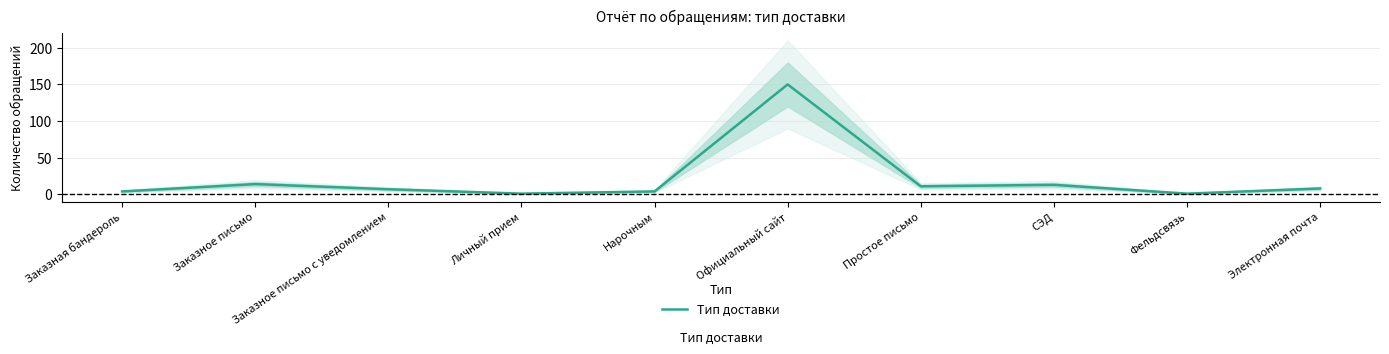

What is the difference between the maximum and minimum values?

149